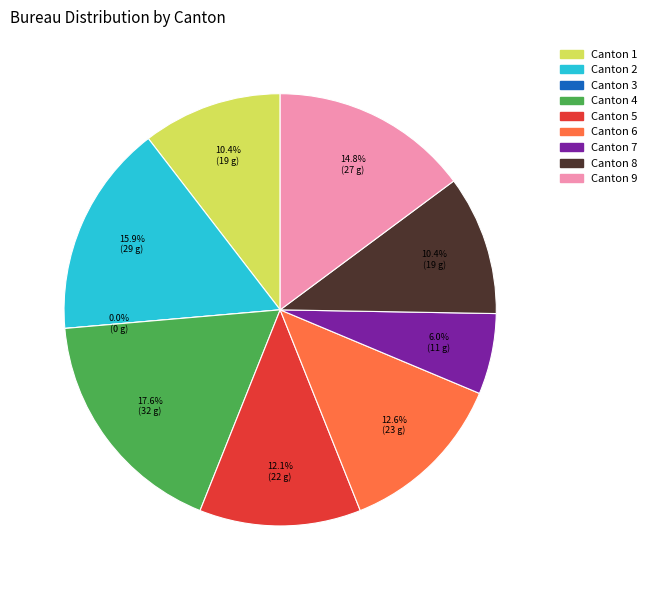

What is the change in value from 8 to 9?

+8